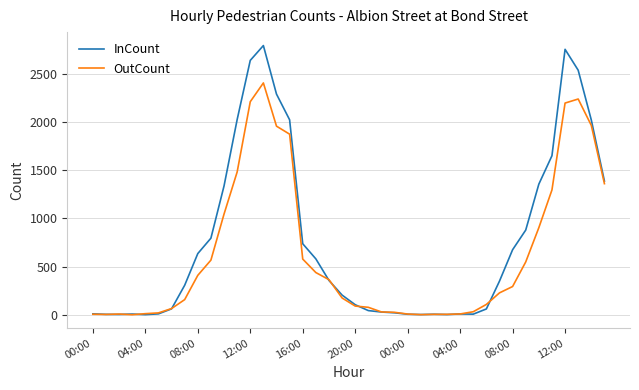

After their last crossing, which series has the higher values: InCount or OutCount?

InCount